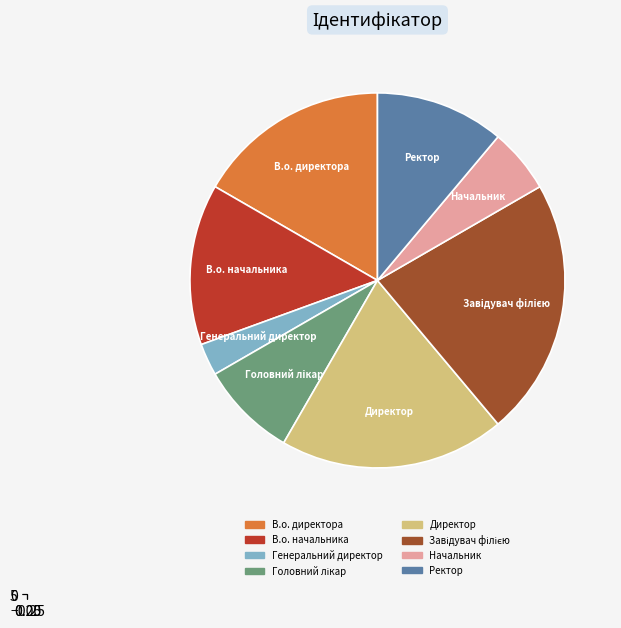

What percentage is NOT represented by В.о. начальника?

86.1%